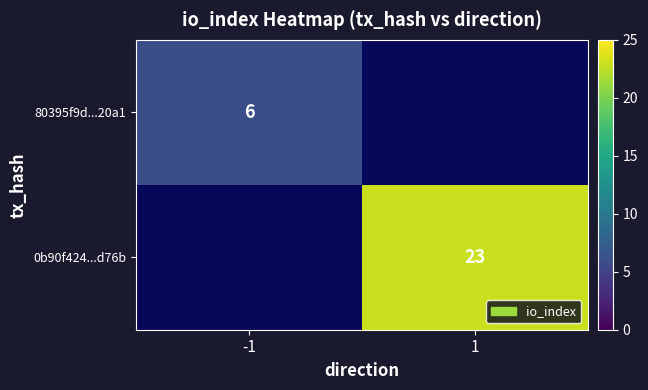

Is it true that 0b90f424...d76b equals 32 at 1?

False